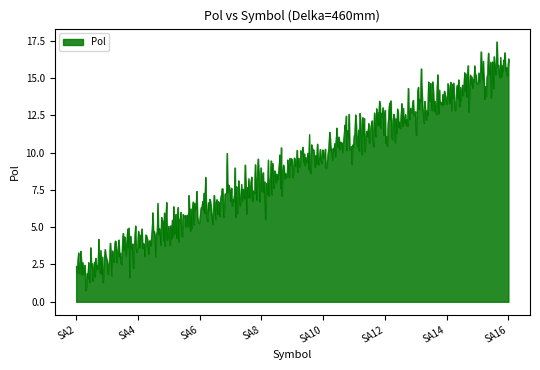

What is the smallest value displayed?

0.8